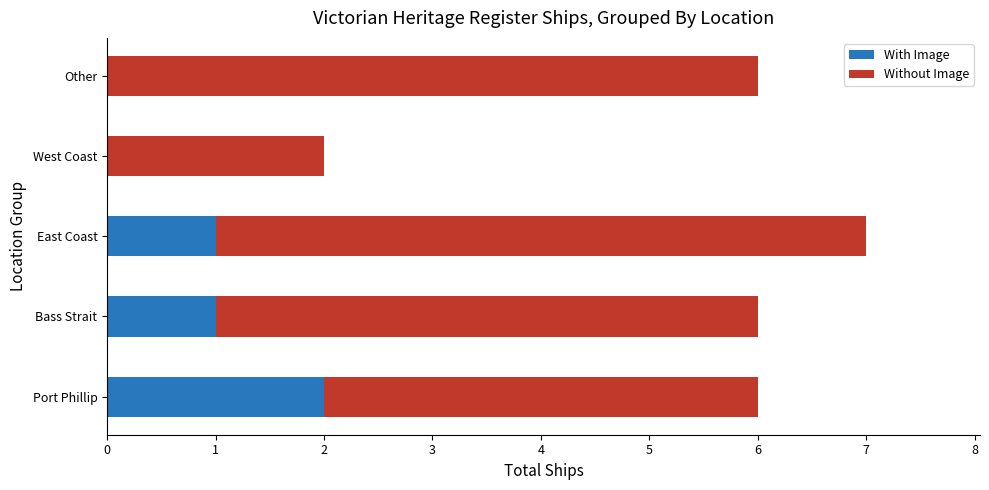

At which category is the sum across all series the highest?

East Coast